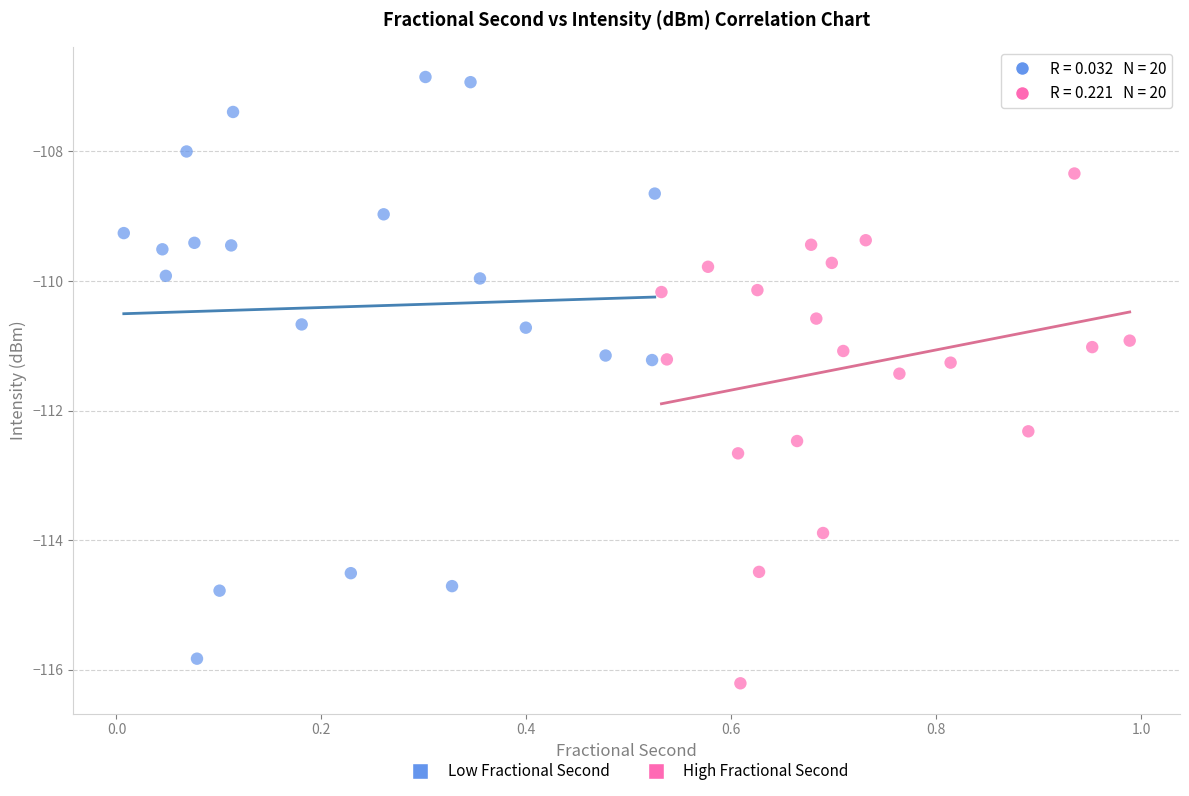

What are all the series names shown in the legend?

Low Fractional Second, High Fractional Second